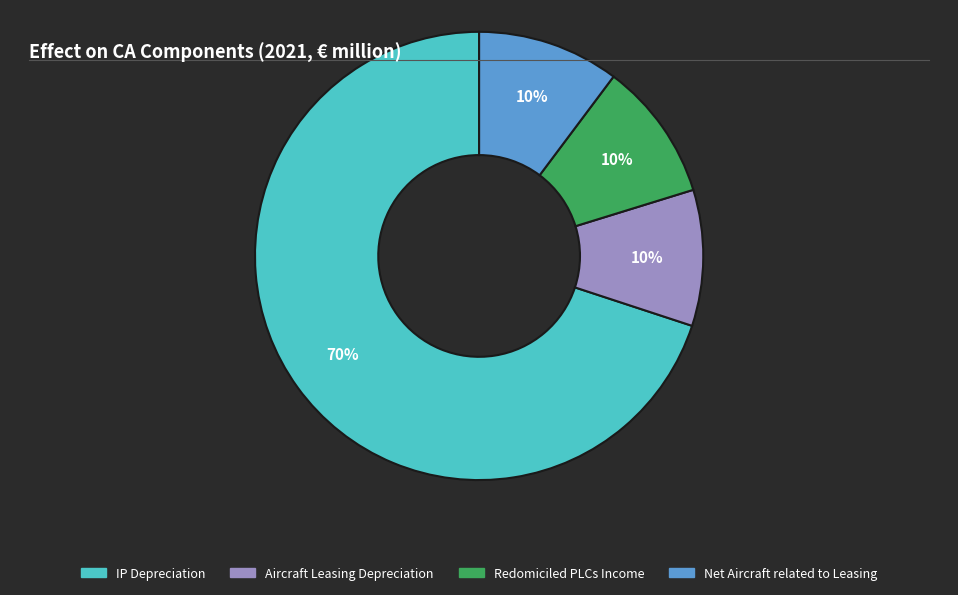

True or false: Redomiciled PLCs Income accounts for 20% of the total.

False